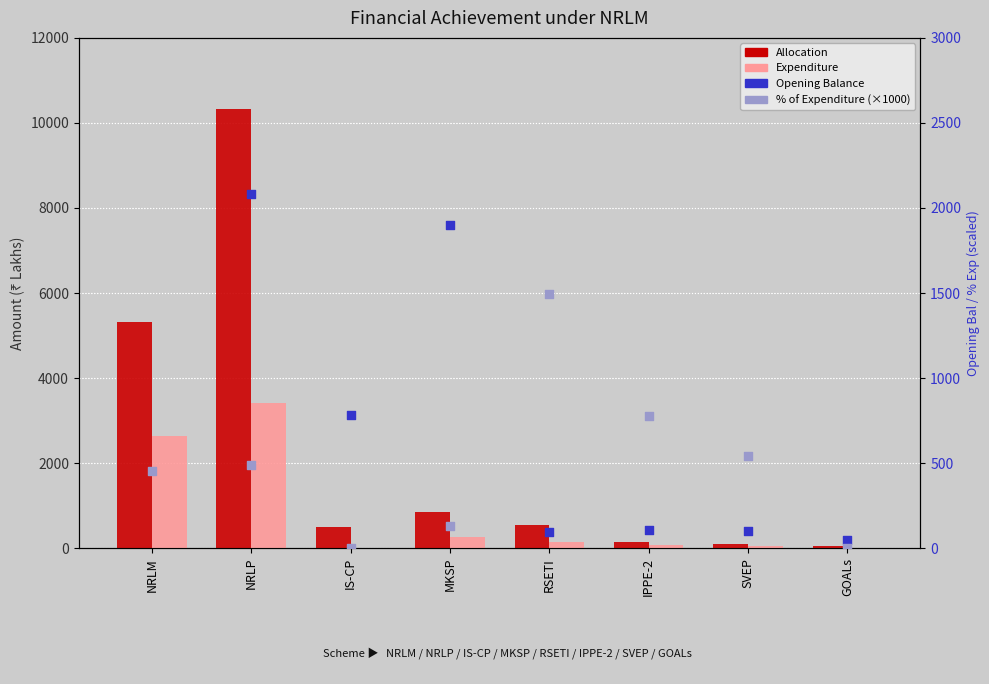

Which series contains the lowest Y value?

Expenditure